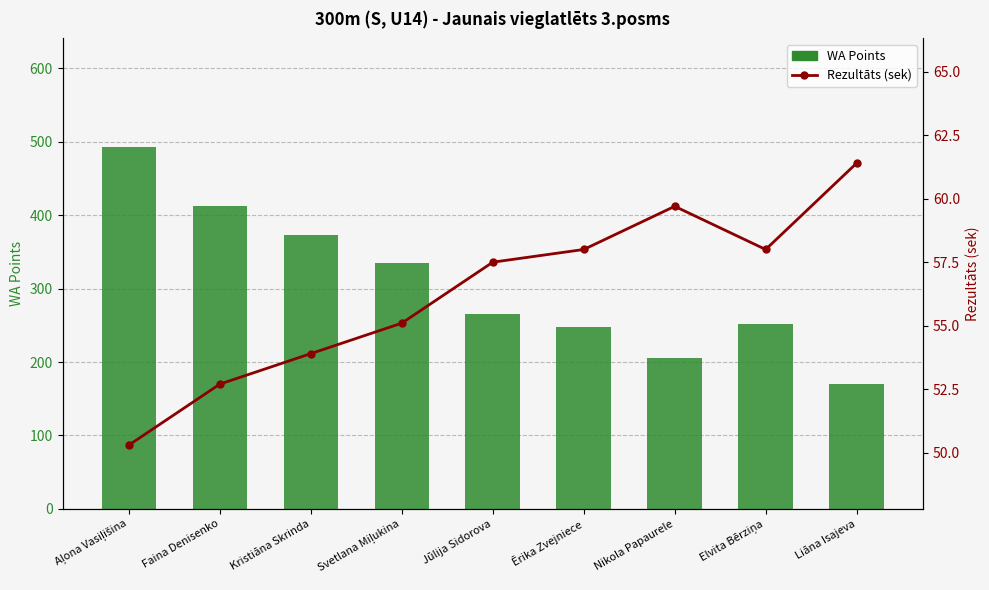

Which category has the highest value across all series?

Aļona Vasiļišina